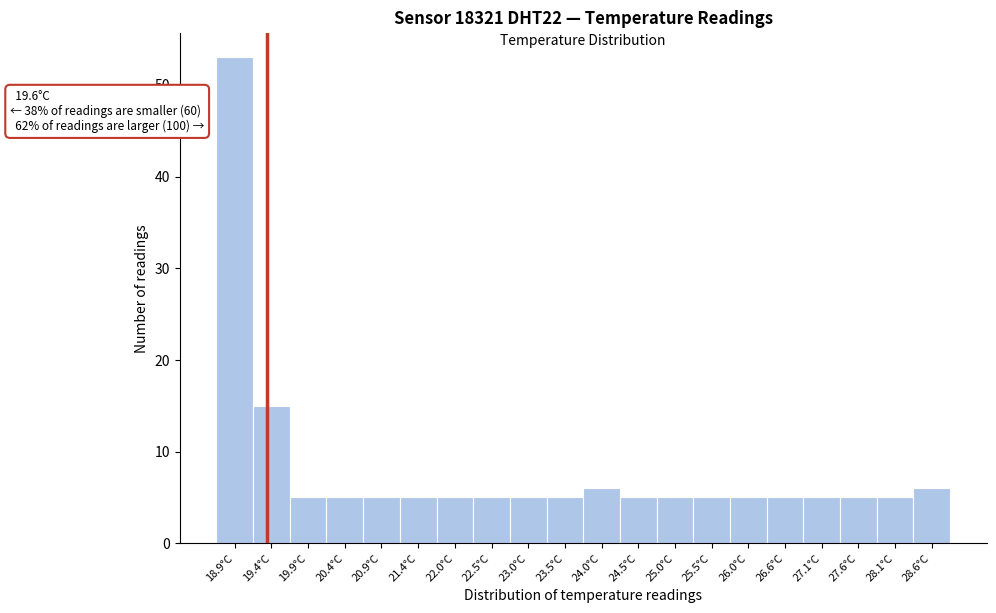

Reading left to right, list all the values displayed in this chart.

18.9°C=53	19.4°C=15	19.9°C=5	20.4°C=5	20.9°C=5	21.4°C=5	22.0°C=5	22.5°C=5	23.0°C=5	23.5°C=5	24.0°C=6	24.5°C=5	25.0°C=5	25.5°C=5	26.0°C=5	26.6°C=5	27.1°C=5	27.6°C=5	28.1°C=5	28.6°C=6